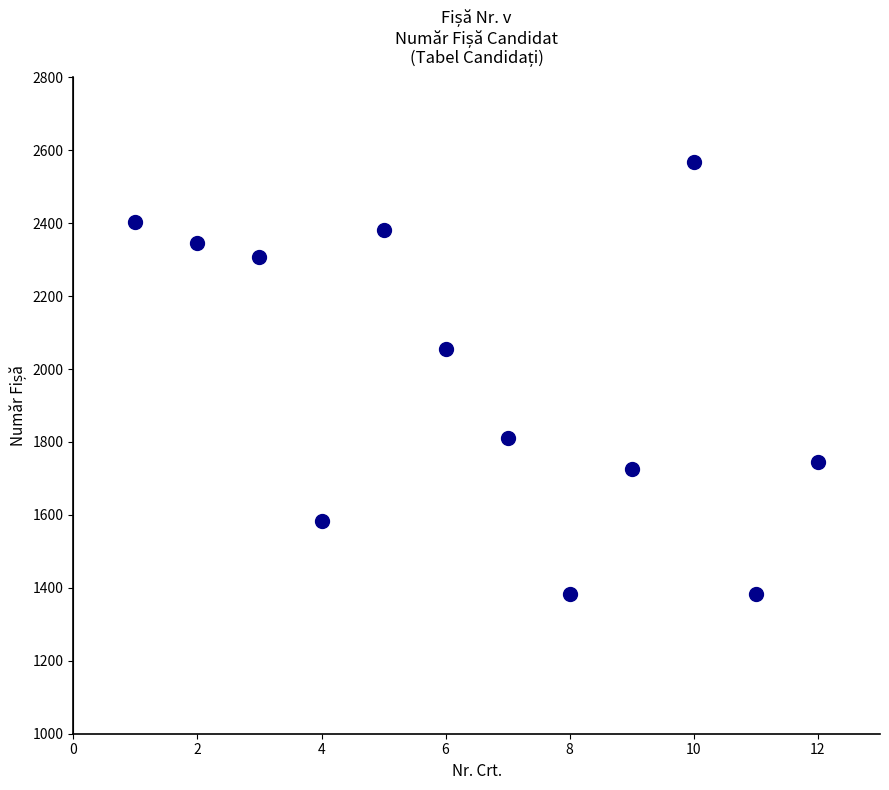

What is the range of X values (max minus min)?

11